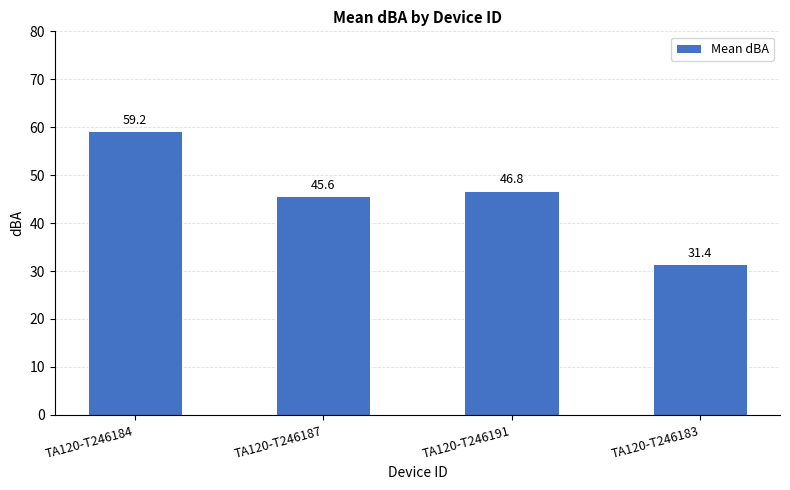

How many series are shown in this chart?

1